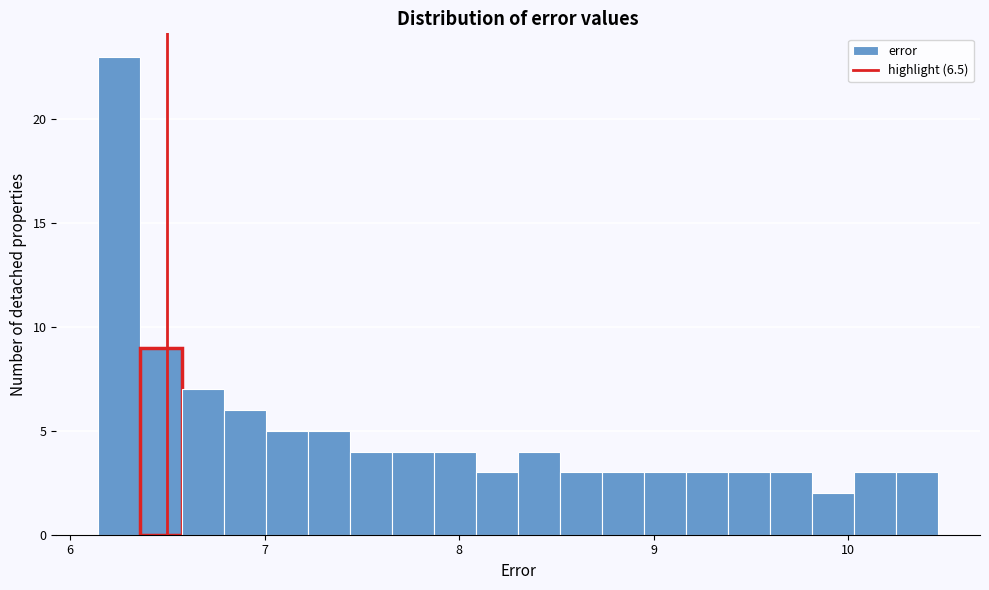

Read against the x-axis, roughly where is the centre of the tallest bar?

6.3